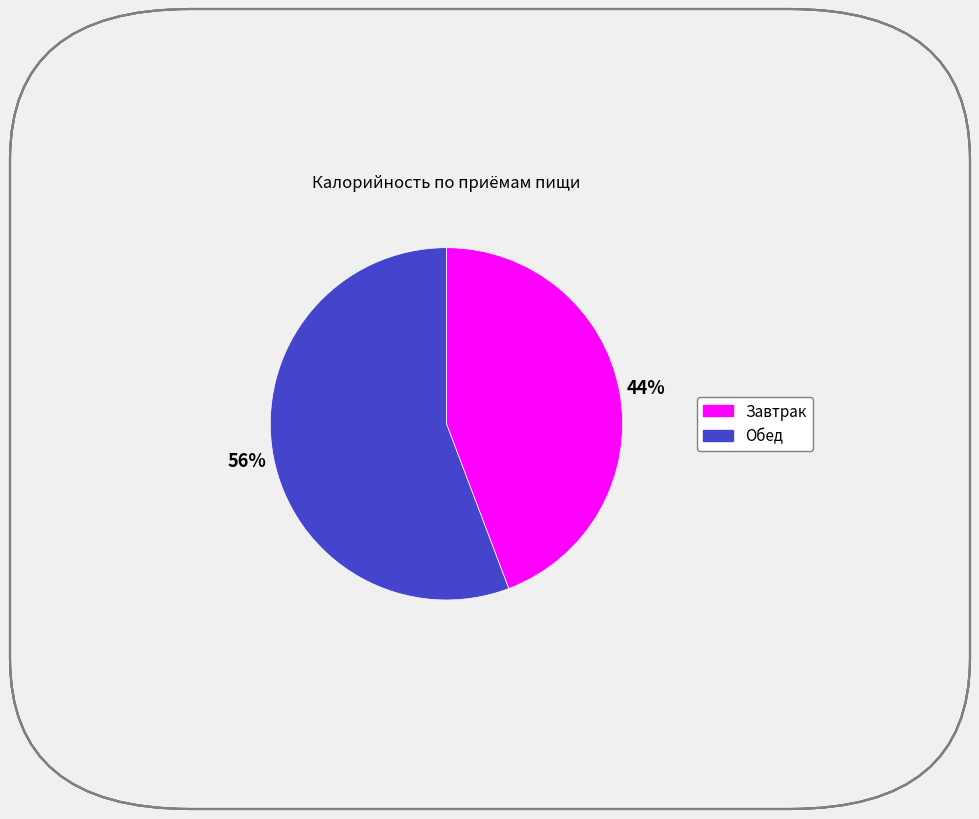

Is there any slice that represents more than half of the pie?

Yes